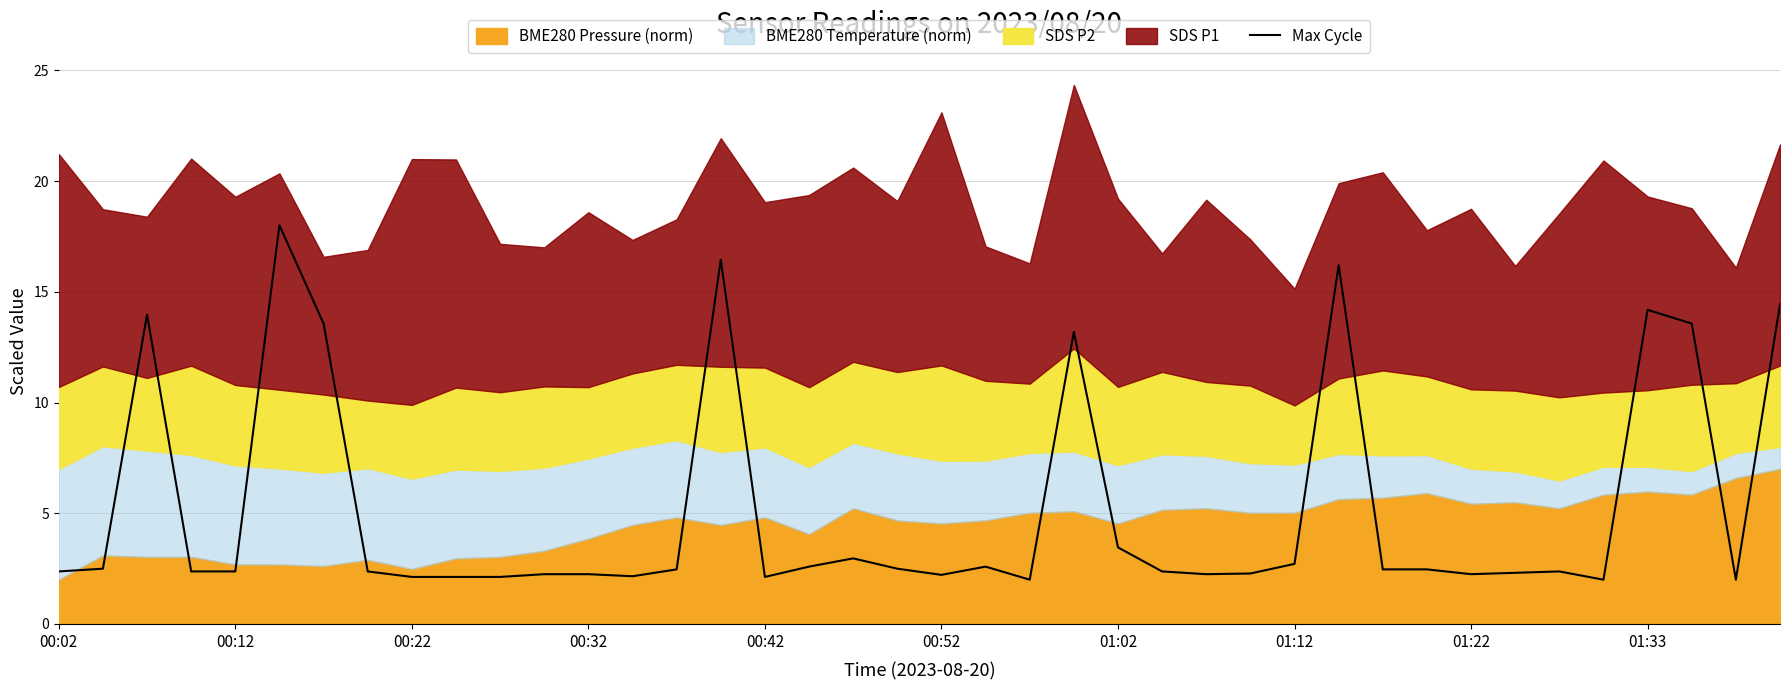

What is the greatest value displayed?

18.0